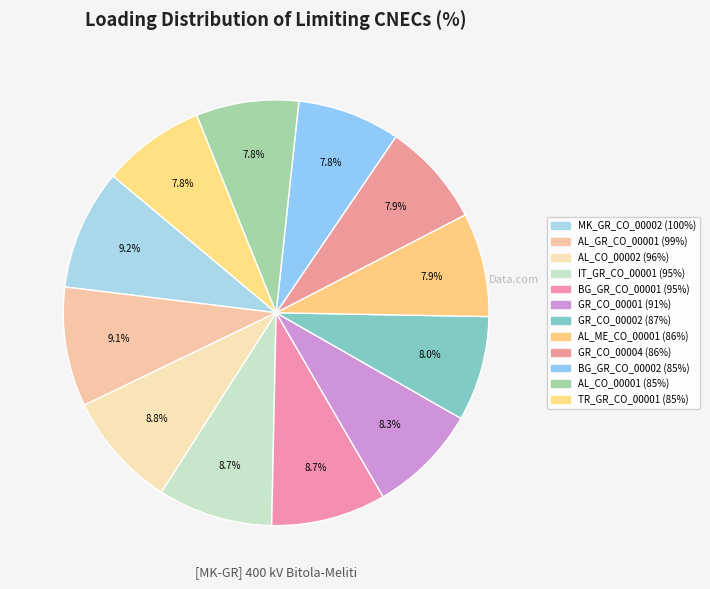

The AL_CO_00001 slice represents 21% of the pie. True or false?

False